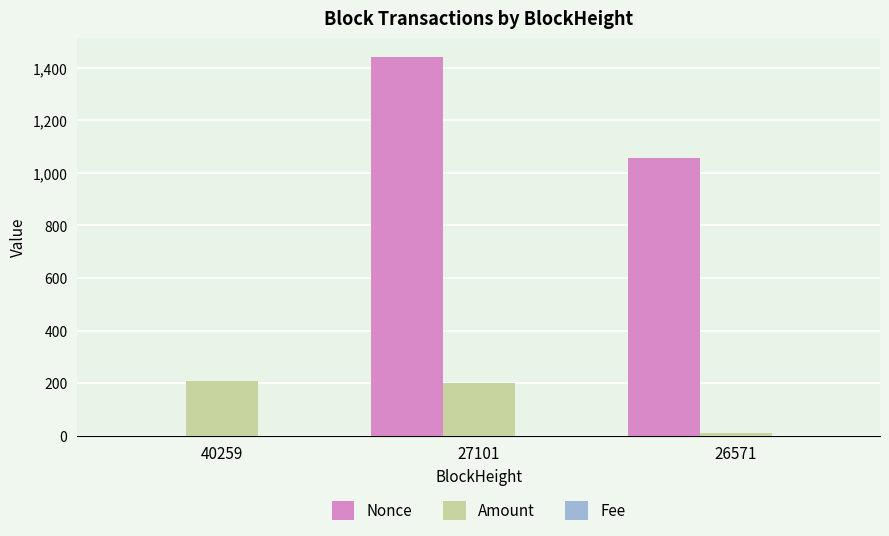

At which label does Nonce reach its peak?

27101